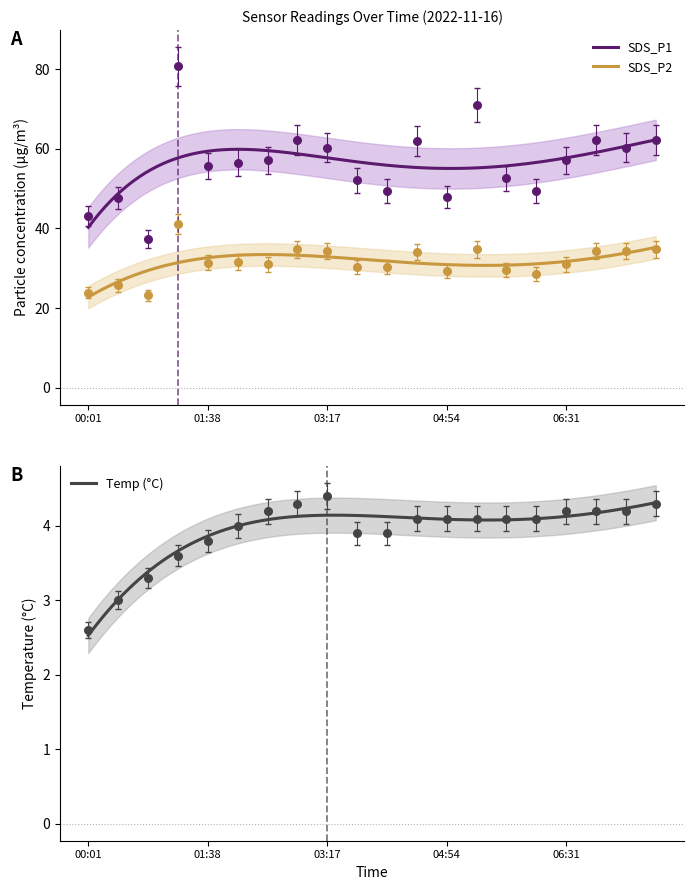

Which series contains the highest Y value?

SDS_P1